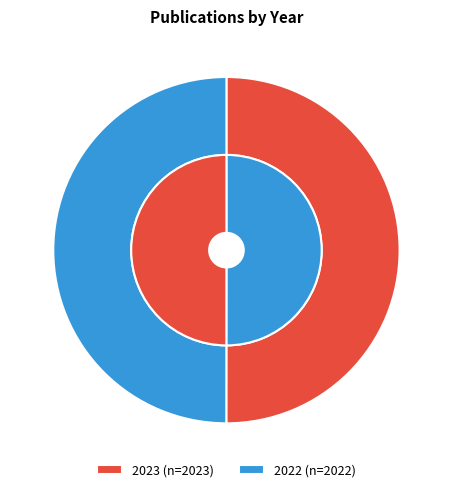

What percentage is the 2023 slice, to the nearest percent?

50%